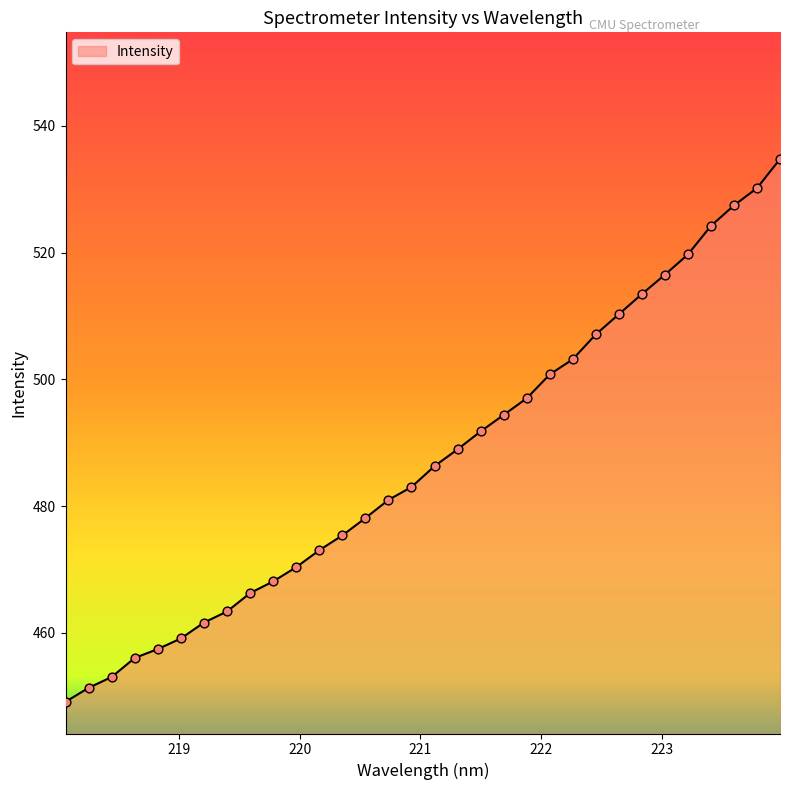

What is the smallest value displayed?

449.1